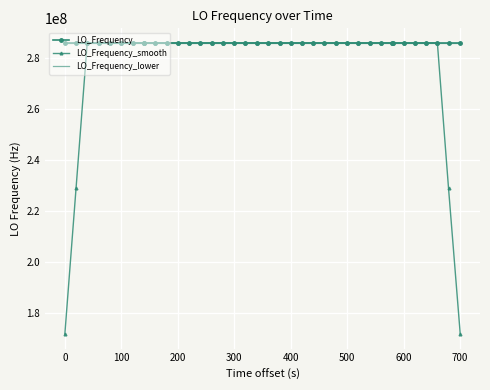

What are all the series names shown in the legend?

LO_Frequency, LO_Frequency_smooth, LO_Frequency_lower